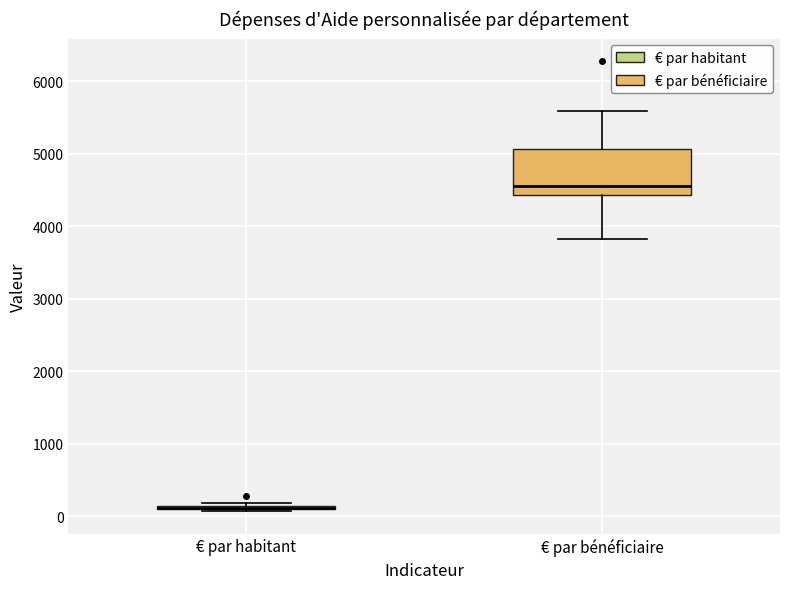

Comparing the boxes themselves (not the whiskers), which one is the tallest?

€ par bénéficiaire